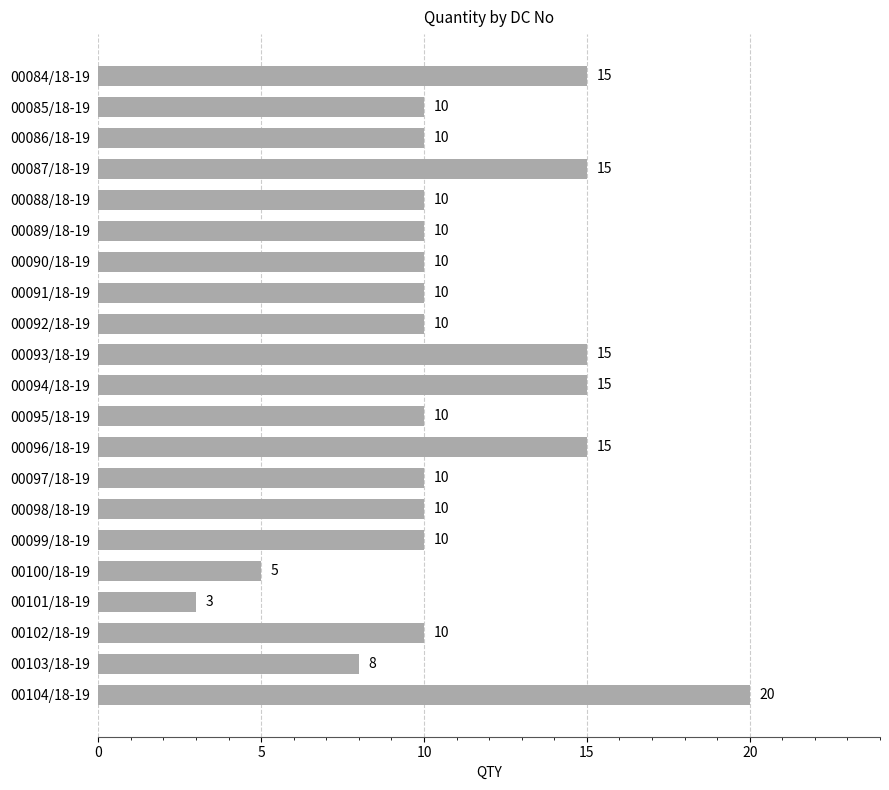

At which category does the chart reach its peak across all series?

00104/18-19